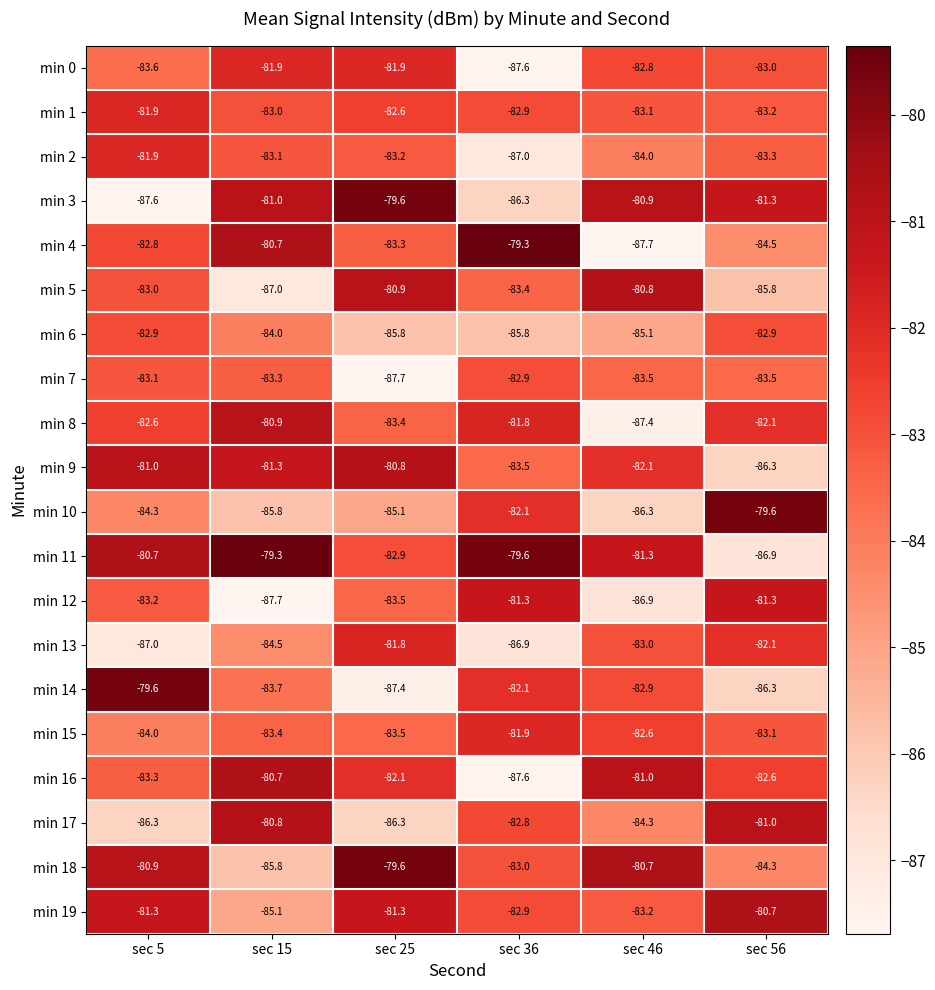

What is the sum of all min 16 values?

-497.3